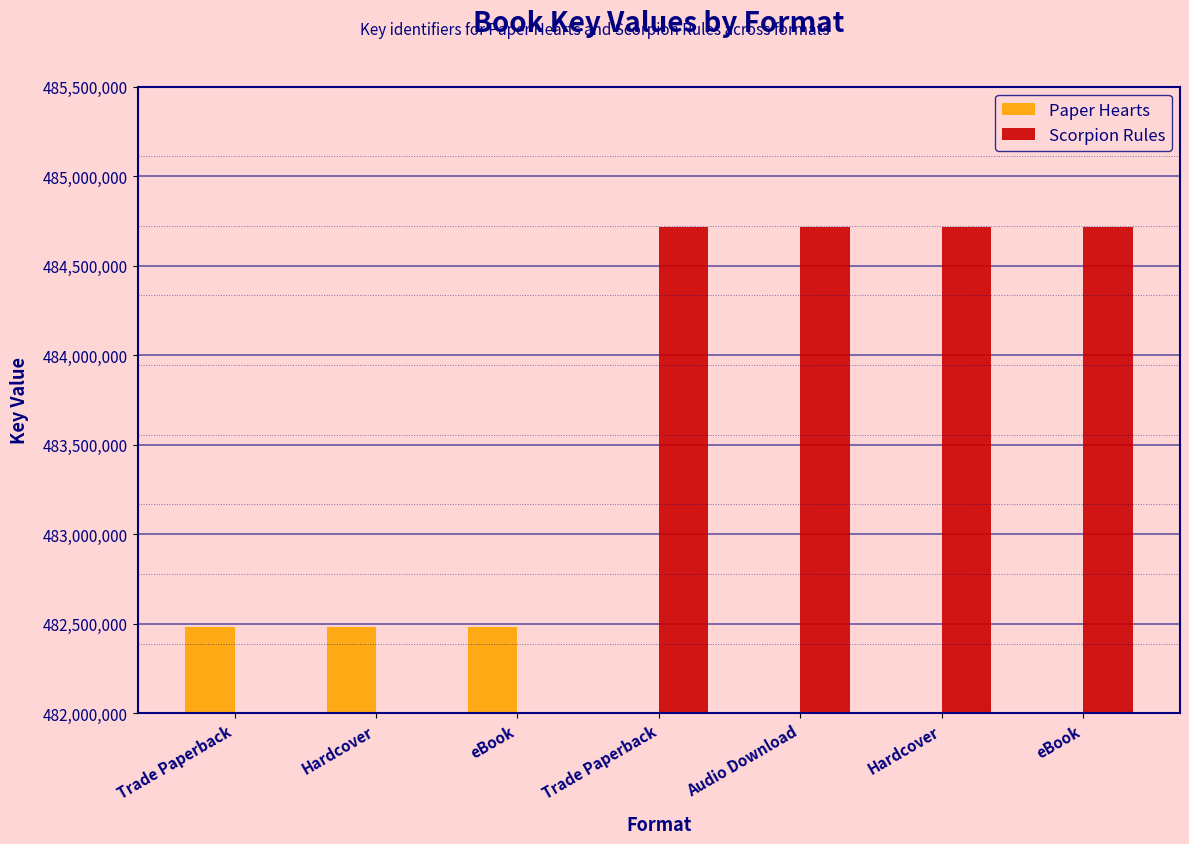

The value of Paper Hearts at eBook is -151680005. True or false?

False